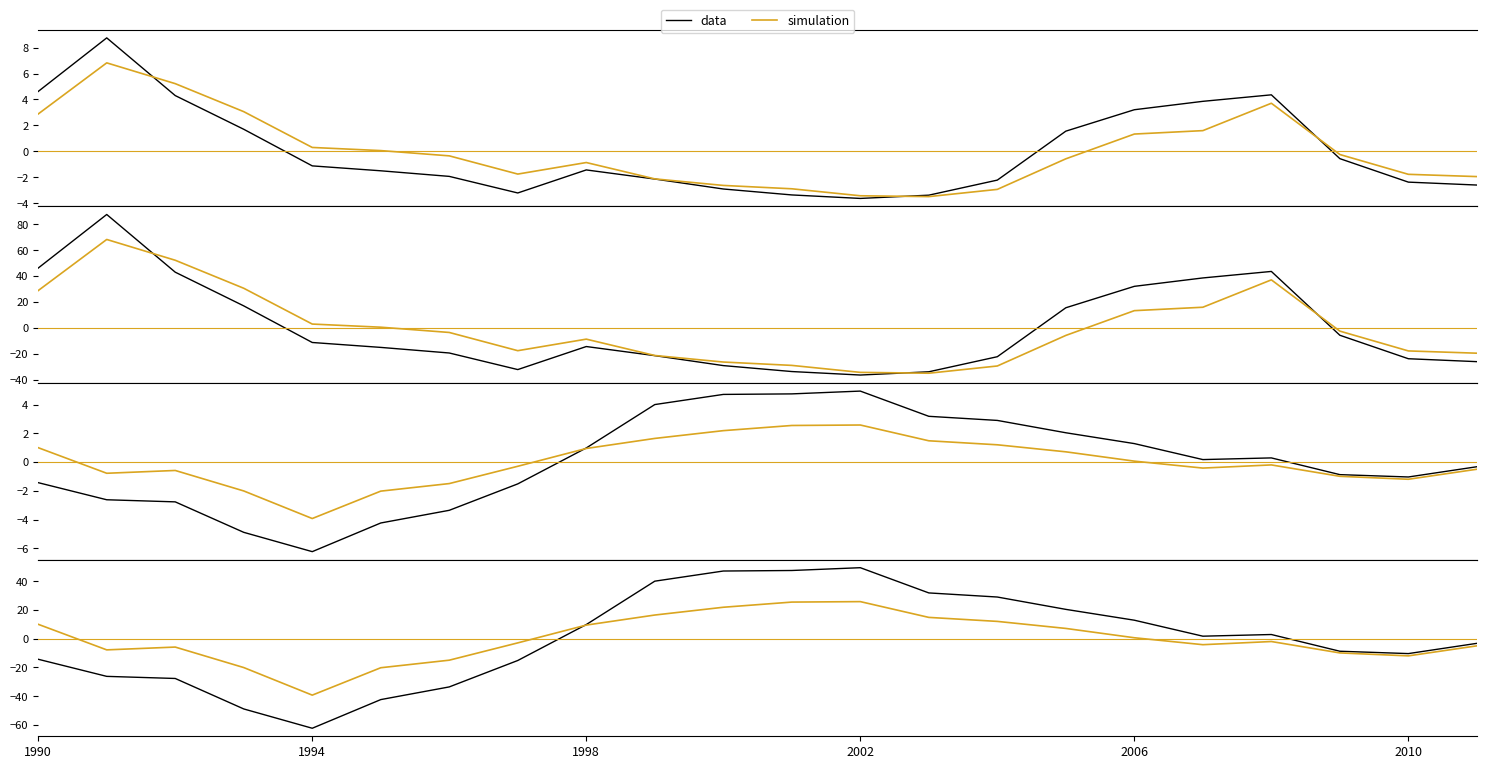

How many interior local peaks does the data series have?

2